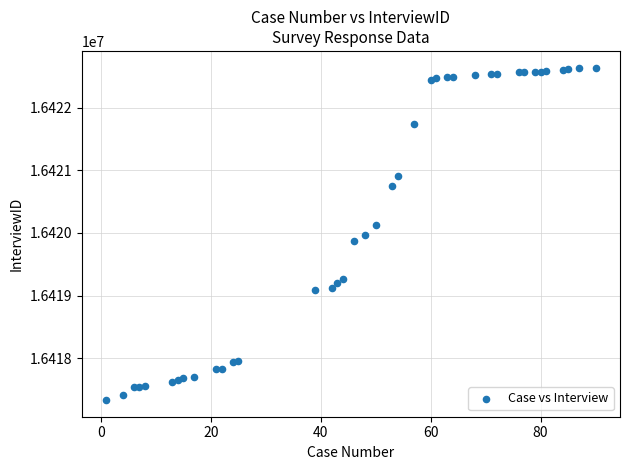

What is the range of X values (max minus min)?

89